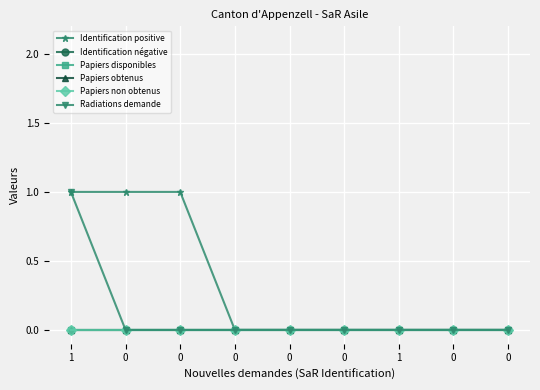

Does the chart have visible grid lines?

Yes